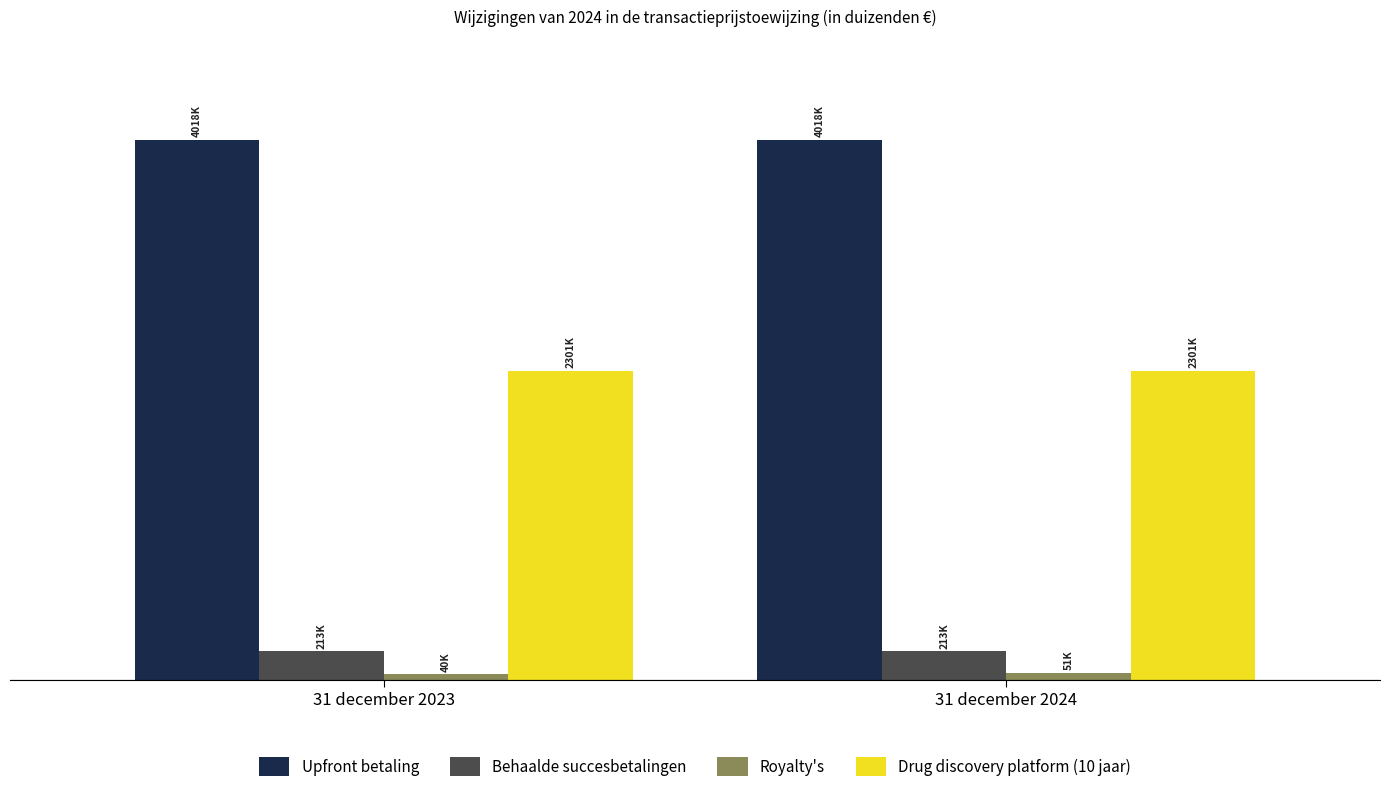

Reading right to left, what are all the values shown in this chart?

Upfront betaling: 4018016	4018016
Behaalde succesbetalingen: 212601	212601
Royalty's: 50780	40176
Drug discovery platform (10 jaar): 2300921	2300876